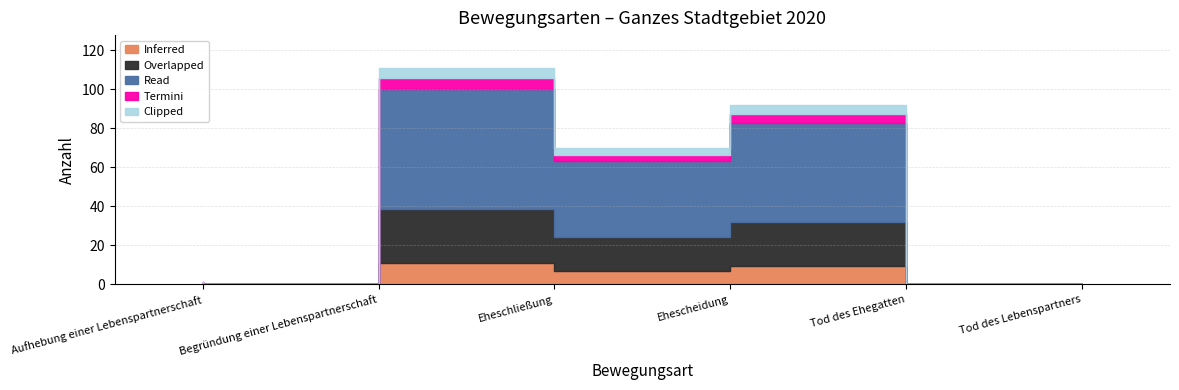

True or false: Inferred and Overlapped cross at least once.

False